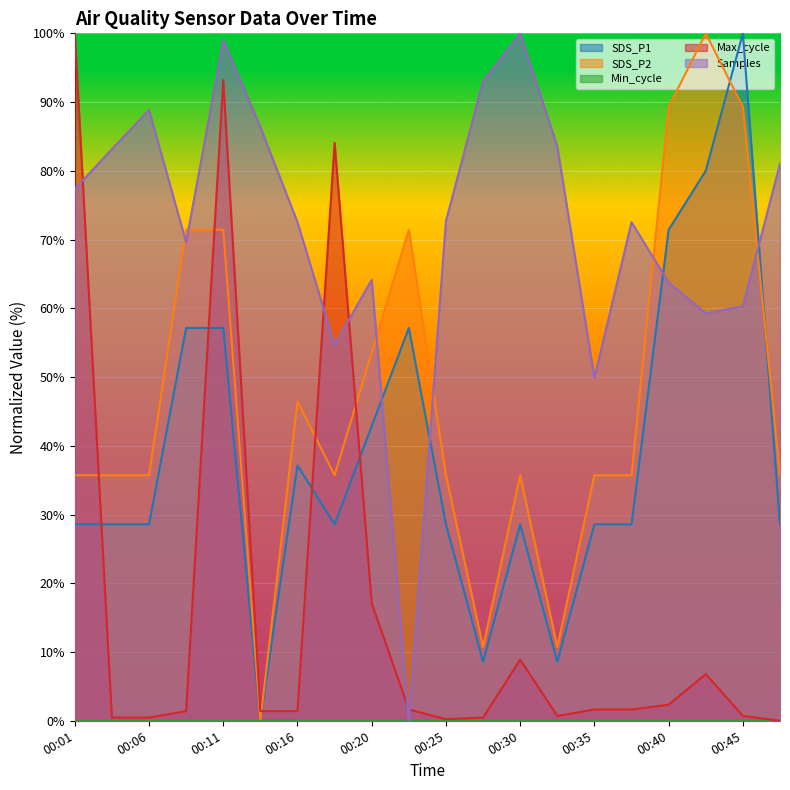

Which series has the widest spread of values?

SDS_P1